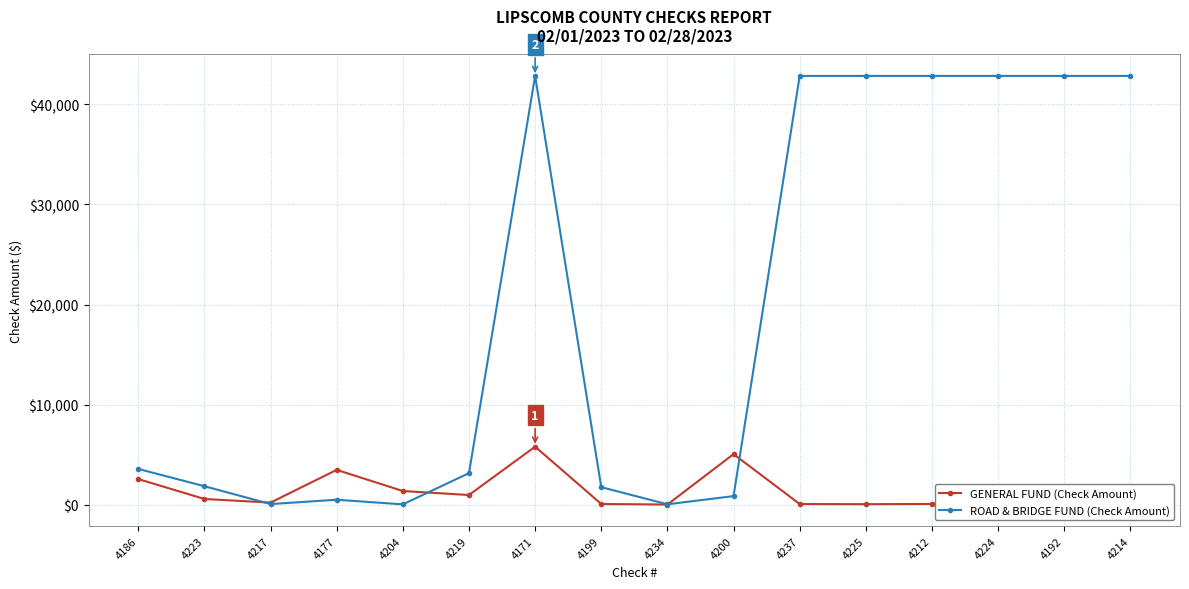

At which category does GENERAL FUND (Check Amount) reach its first local peak?

4177